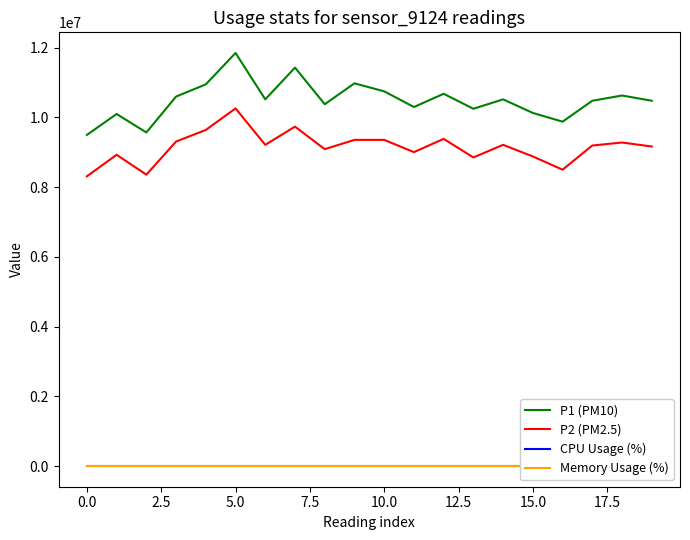

What is the lowest value of the P1 (PM10) series?

9500000.0